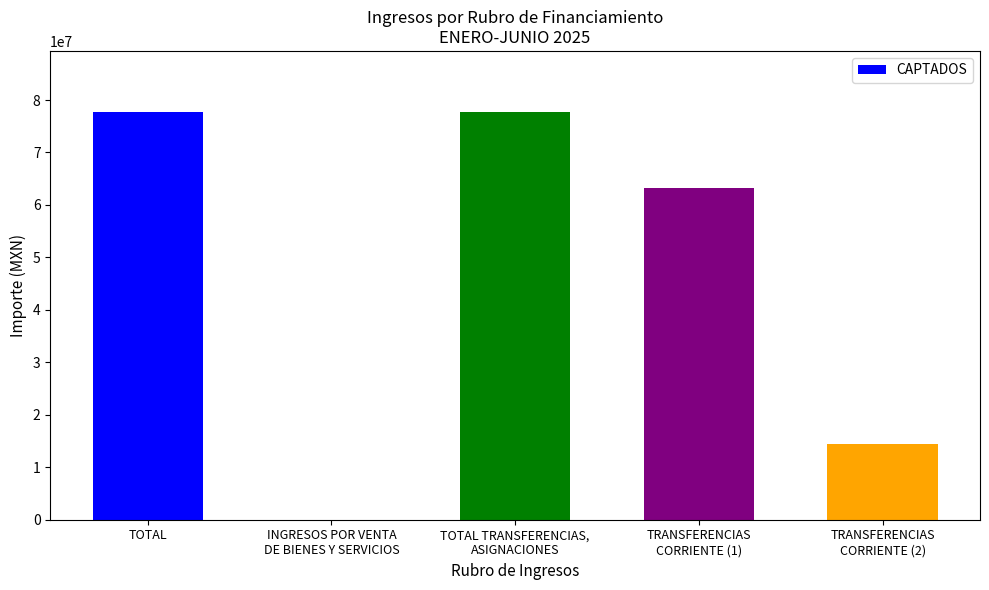

Count the number of data series in this chart.

1